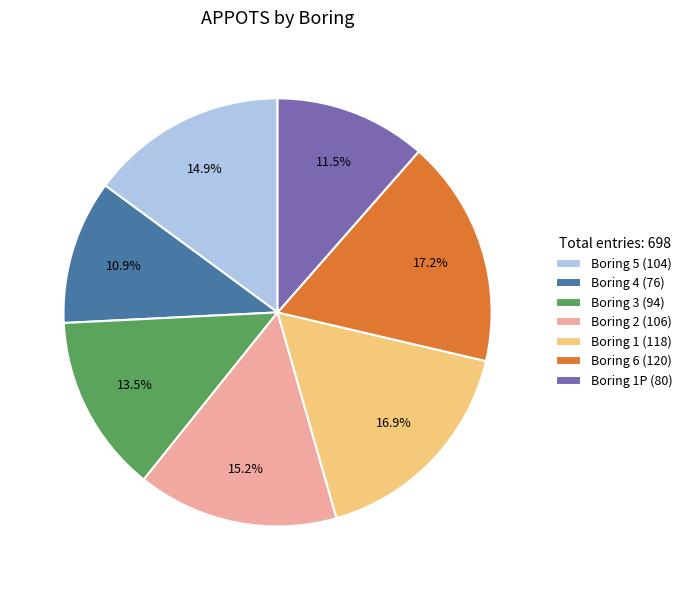

Is there a majority slice in this chart?

No